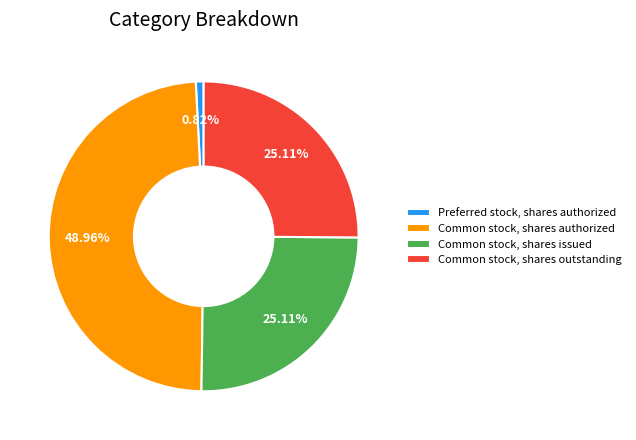

To the nearest percent, what is the combined percentage of Common stock, shares authorized and Common stock, shares outstanding?

74%